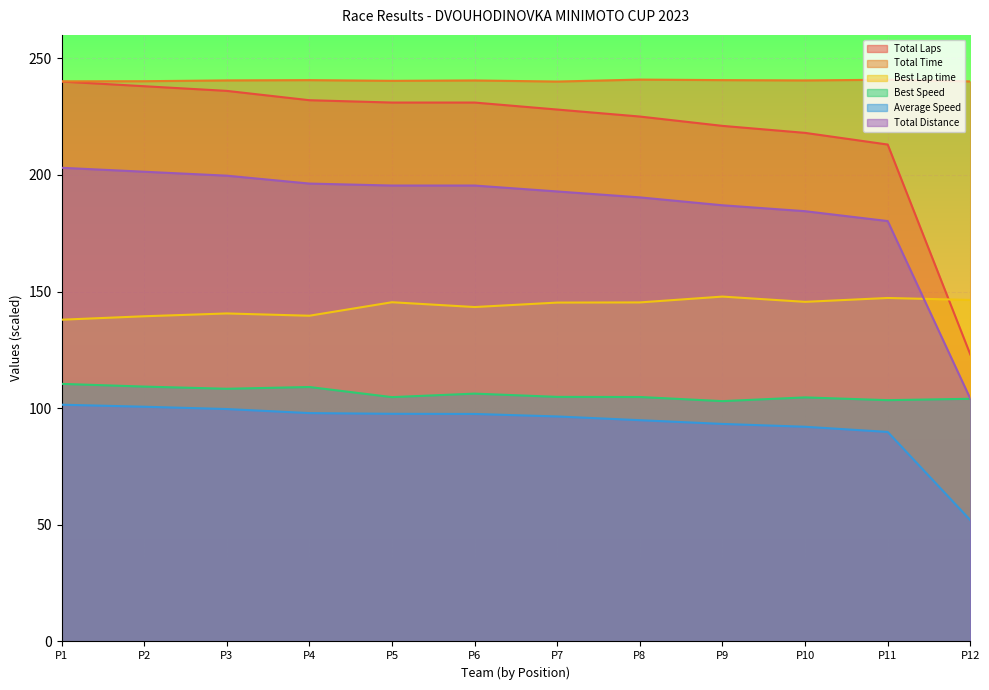

True or false: Best Speed and Average Speed intersect in this chart.

False